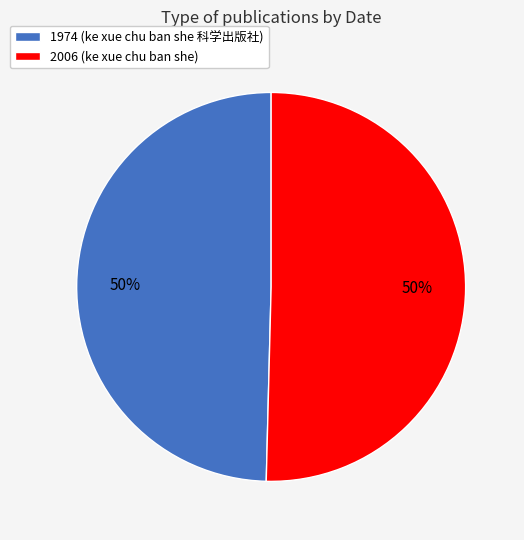

What percentage is the 2006 (ke xue chu ban she) slice, to the nearest percent?

50%